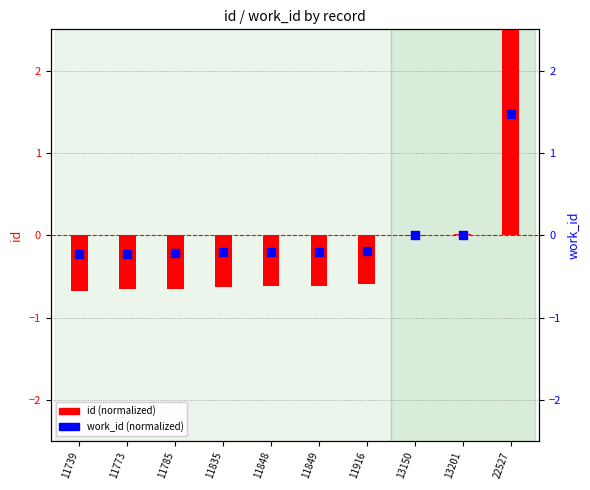

Which series has the largest total across all categories?

id (normalized)